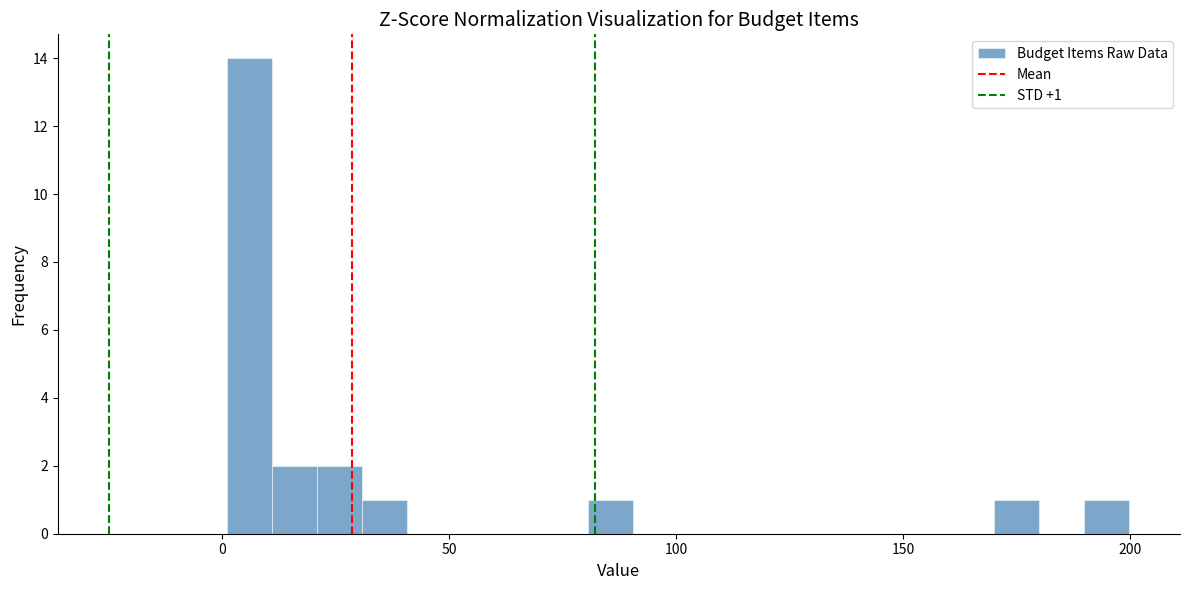

Around what value on the x-axis is the tallest bar? Give the approximate position of its centre, as read against the axis.

5